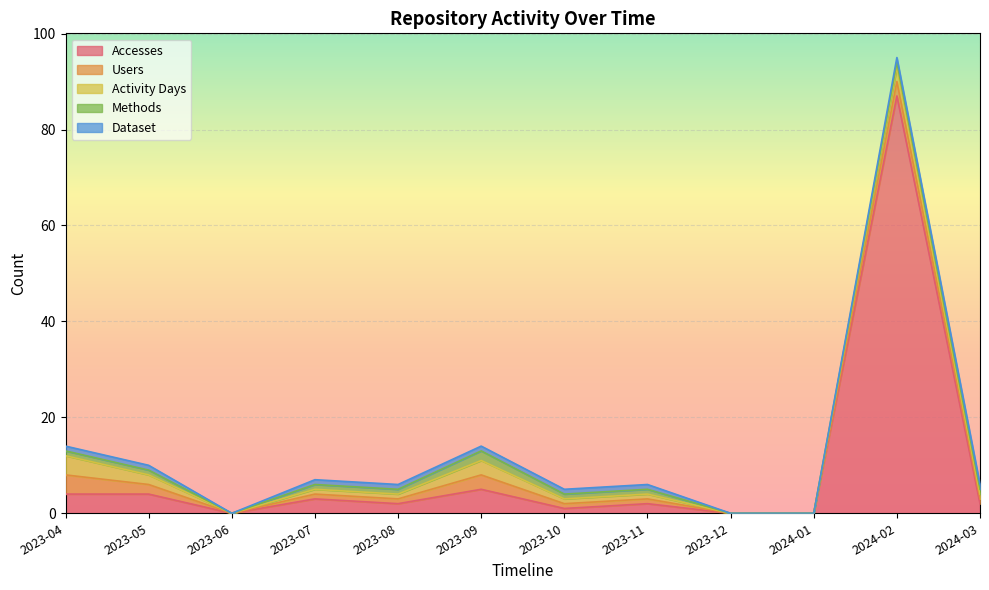

In Accesses, how many points are lower than both neighbors (excluding endpoints)?

3